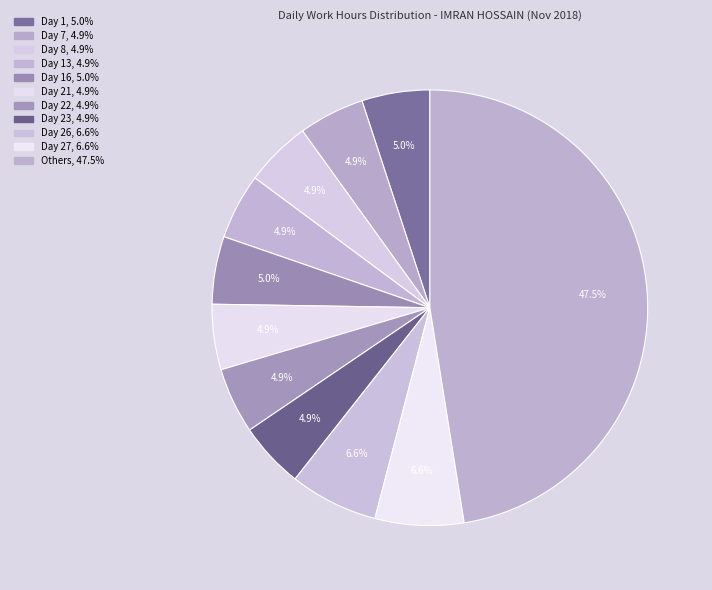

Is there a majority slice in this chart?

No